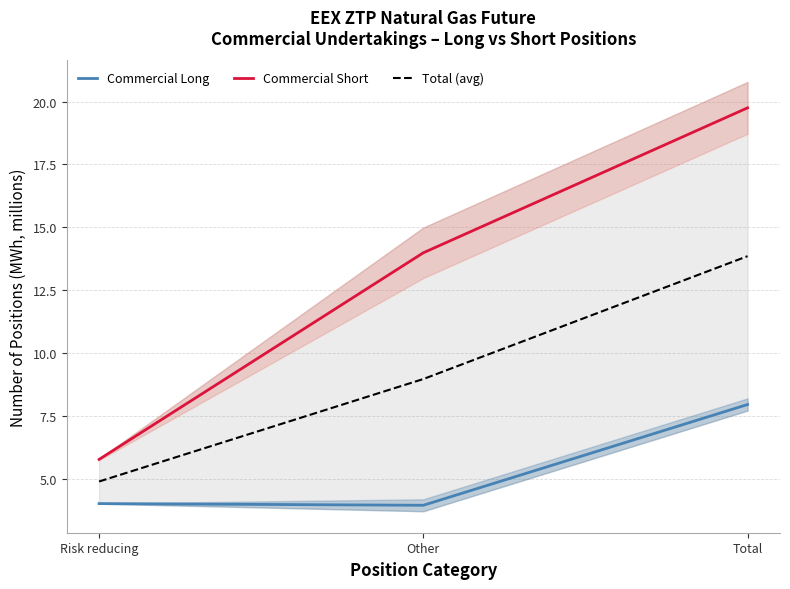

List the labels in order of Total (avg) value, smallest first.

Risk reducing, Other, Total